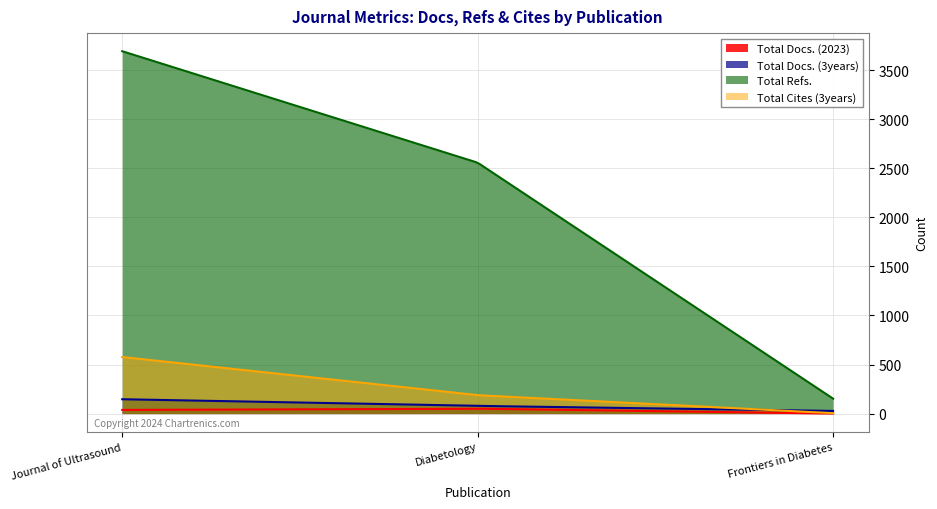

Rank the categories by Total Cites (3years) value from lowest to highest.

Frontiers in Diabetes, Diabetology, Journal of Ultrasound